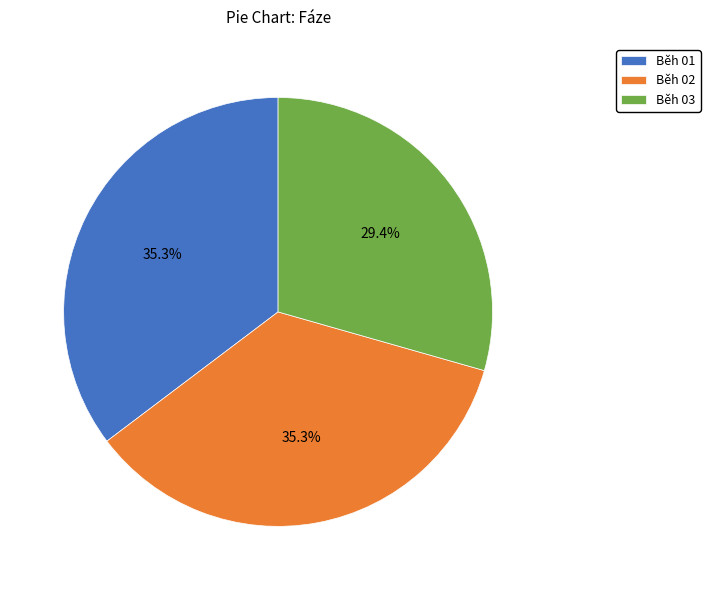

What percentage is NOT represented by Běh 01?

64.7%